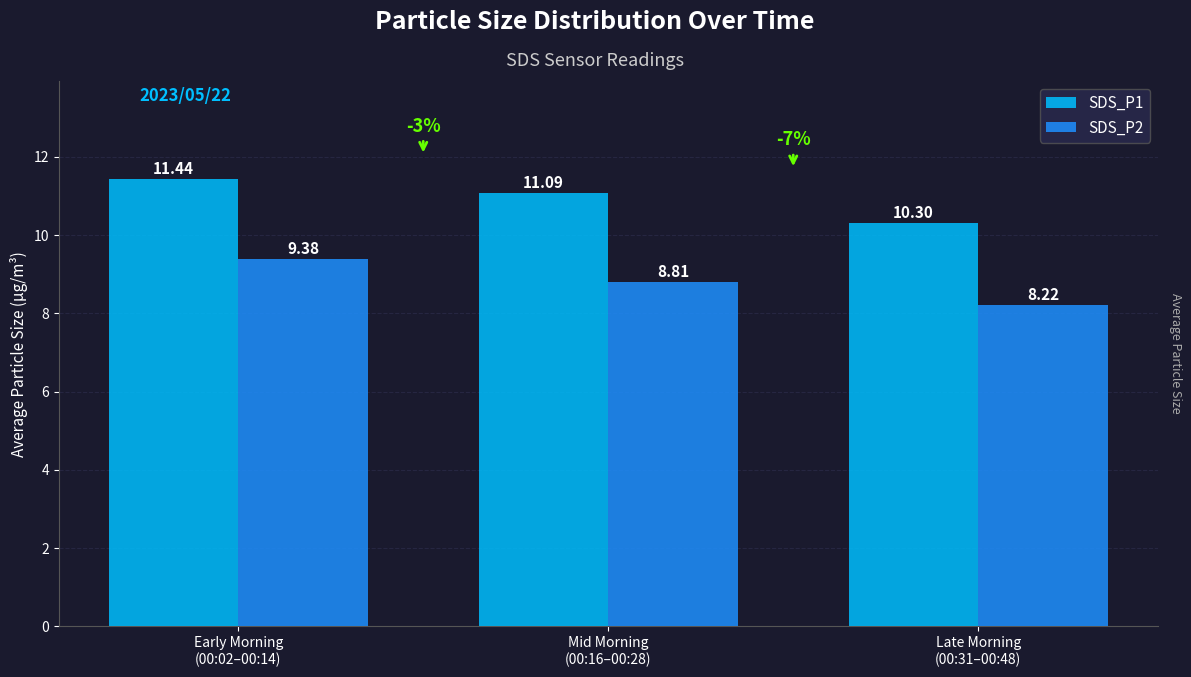

Where is SDS_P2 nearest to the value 8?

Late Morning
(00:31–00:48)